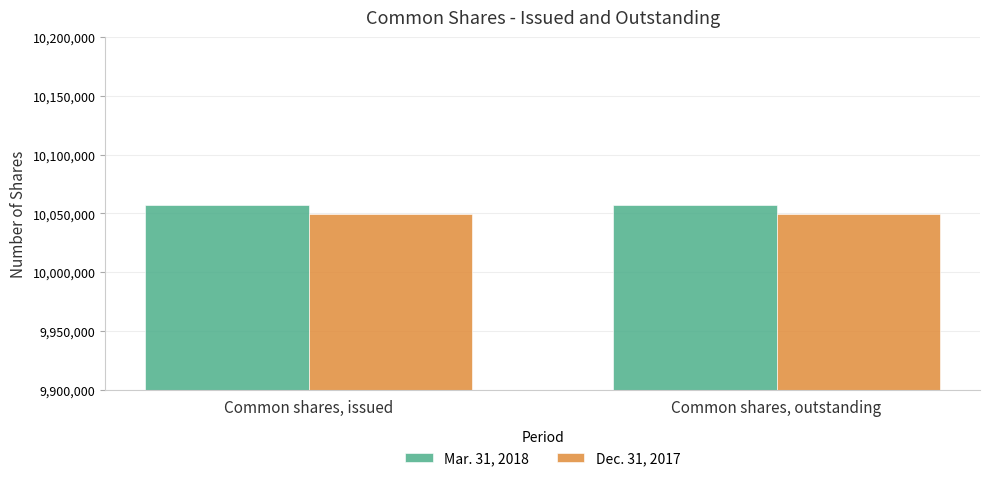

Reading left to right, transcribe all the data shown in this chart.

Mar. 31, 2018: 10057254	10057254
Dec. 31, 2017: 10049754	10049754